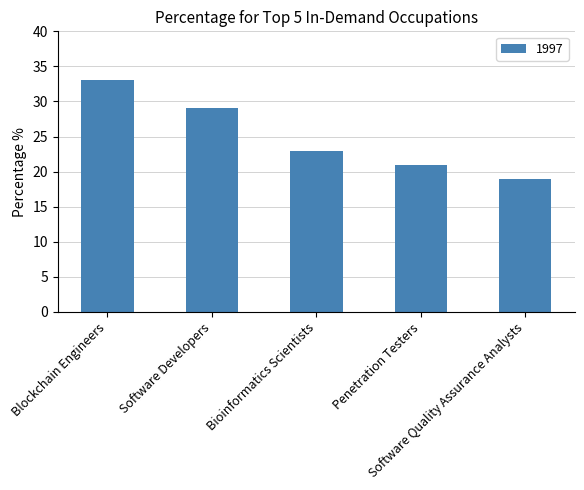

What is the label of the 1st bar from the right?

Software Quality Assurance Analysts